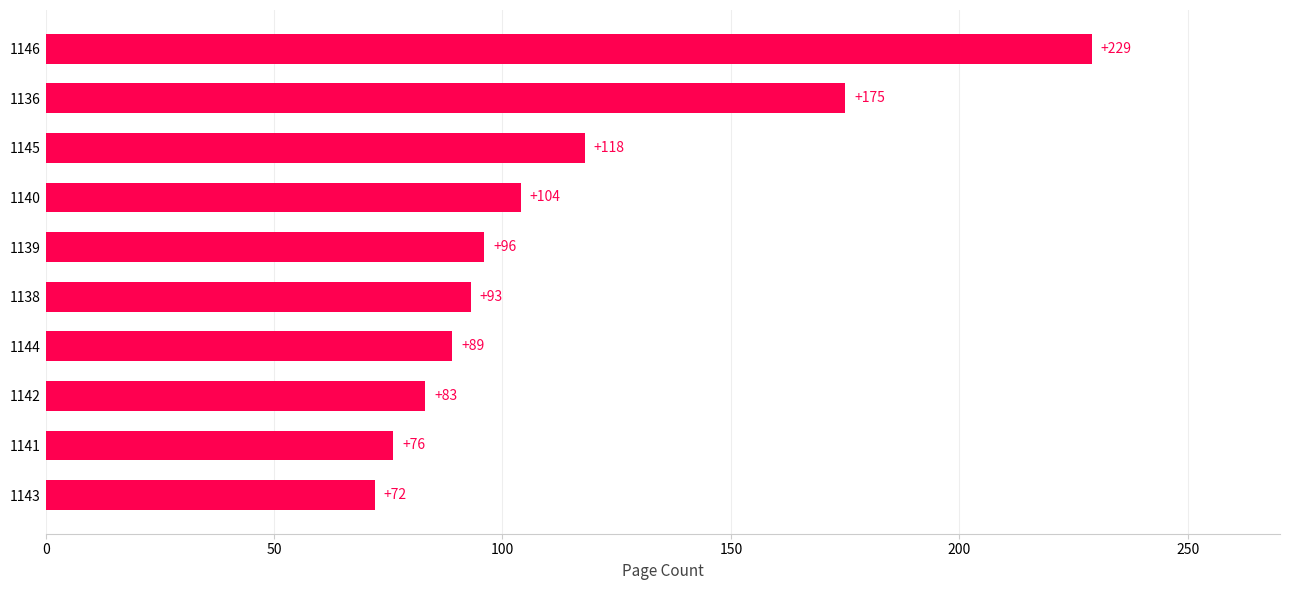

Which category has the lowest value across all series?

1143